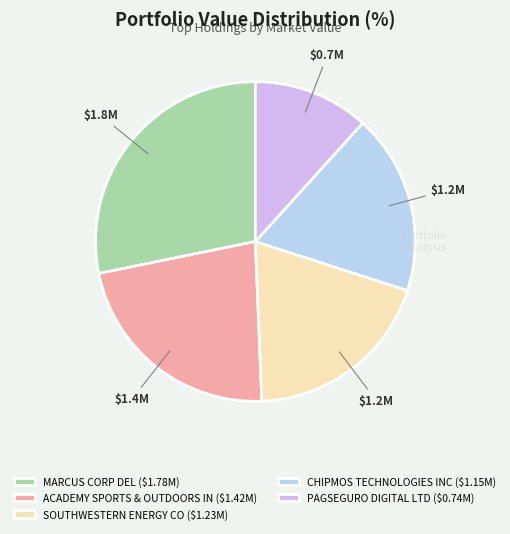

To the nearest percent, what is the combined percentage of CHIPMOS TECHNOLOGIES INC and PAGSEGURO DIGITAL LTD?

30%